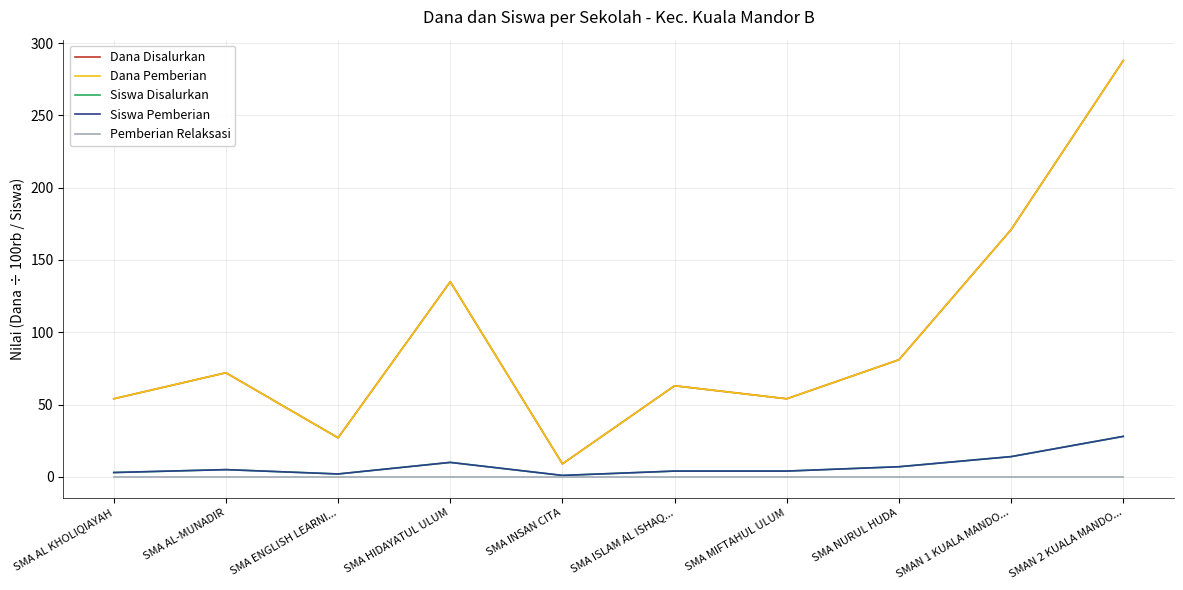

Which category has the highest value in the Dana Pemberian series?

SMAN 2 KUALA MANDO...